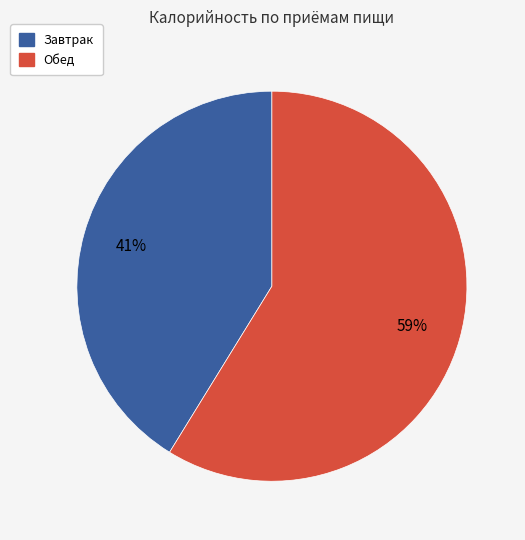

To the nearest percent, what is the average slice percentage?

50%